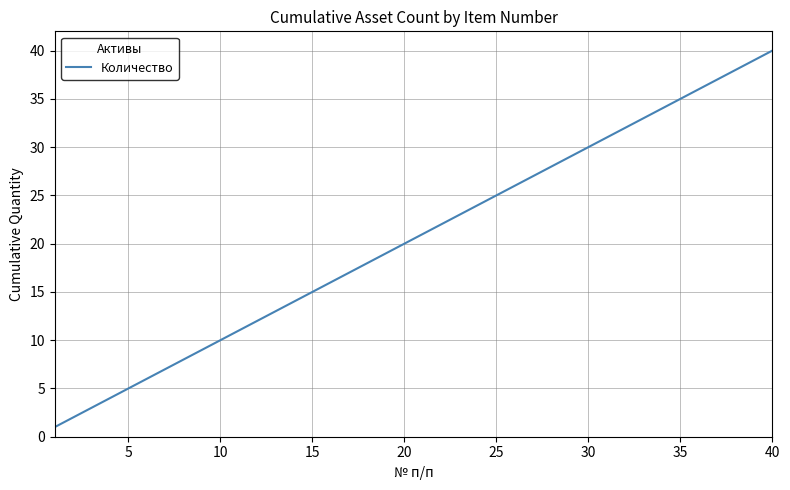

What is the greatest value displayed?

40